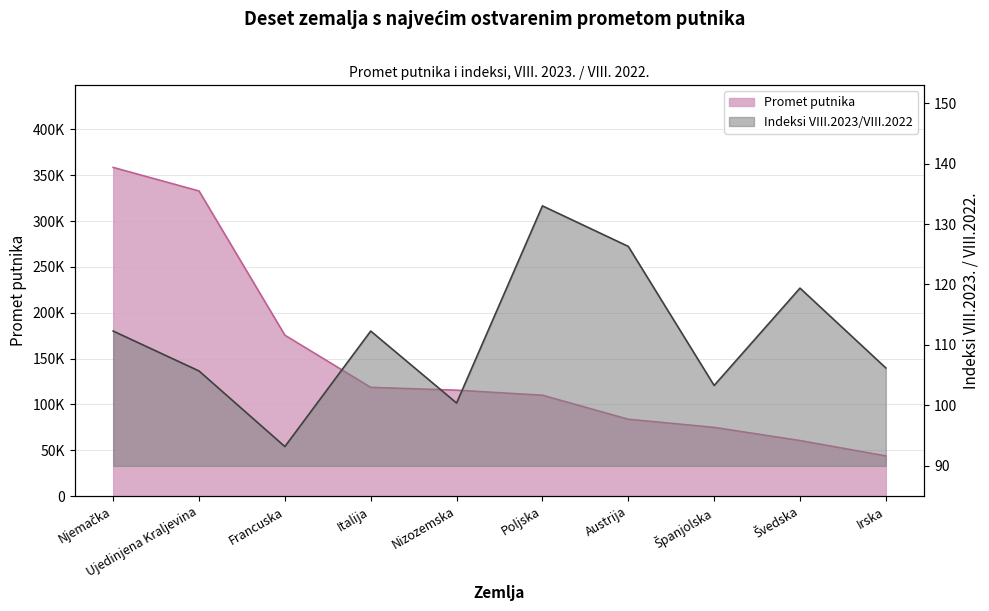

True or false: Indeksi VIII.2023/VIII.2022 and Promet putnika intersect in this chart.

False